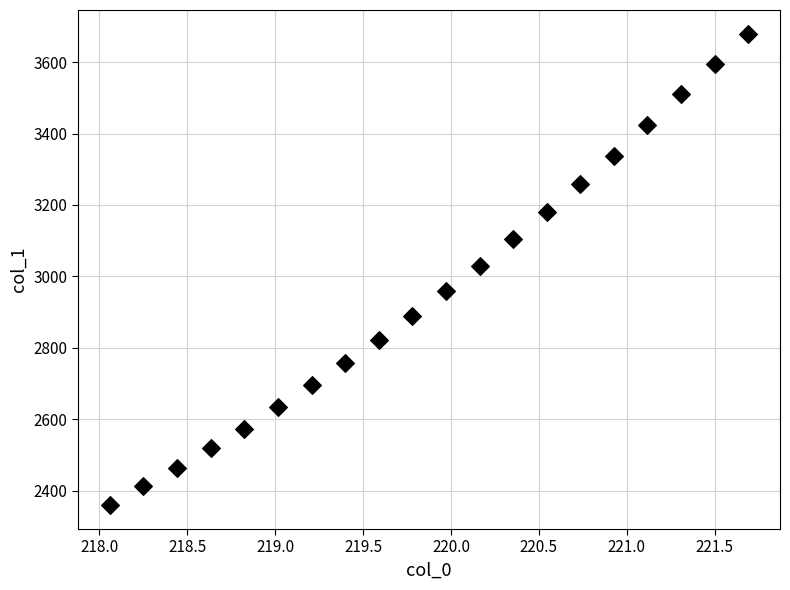

What is the range of X values (max minus min)?

3.6